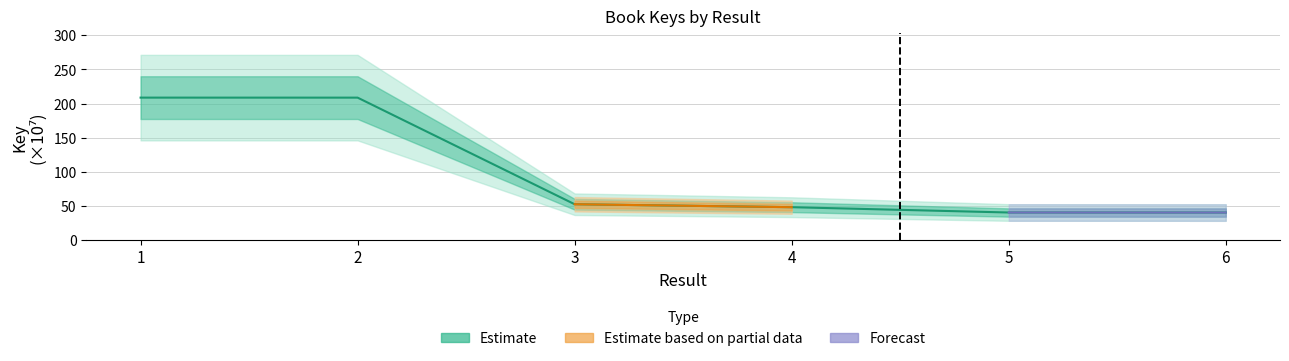

Reading left to right, extract all data points from this chart.

1=208.8	2=208.7	3=52.6	4=48.3	5=40.5	6=40.4